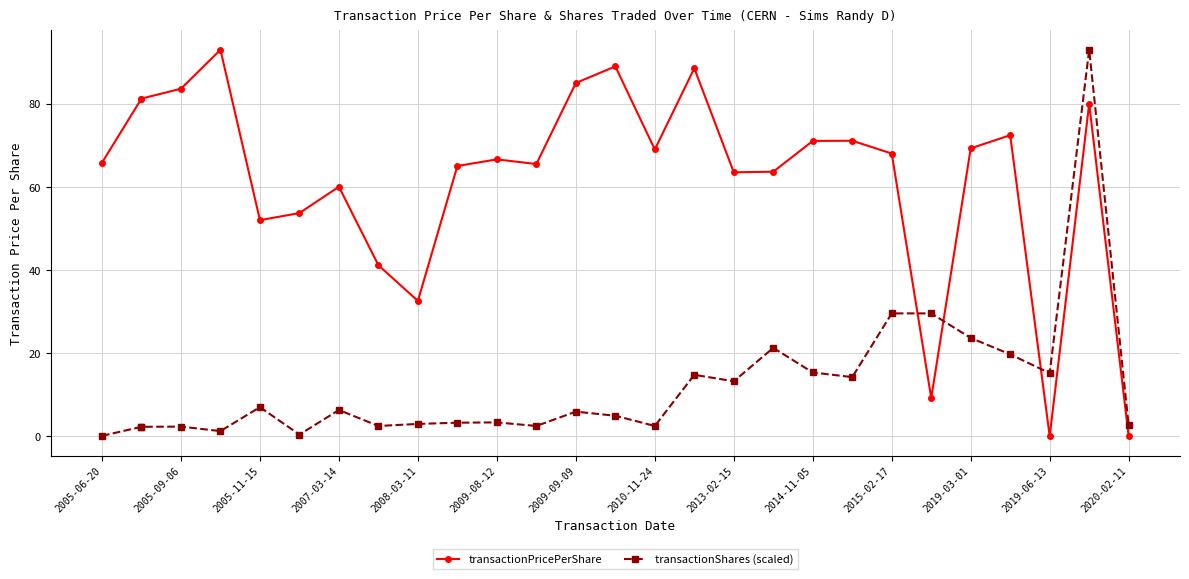

Which series has the largest range (max minus min)?

transactionPricePerShare